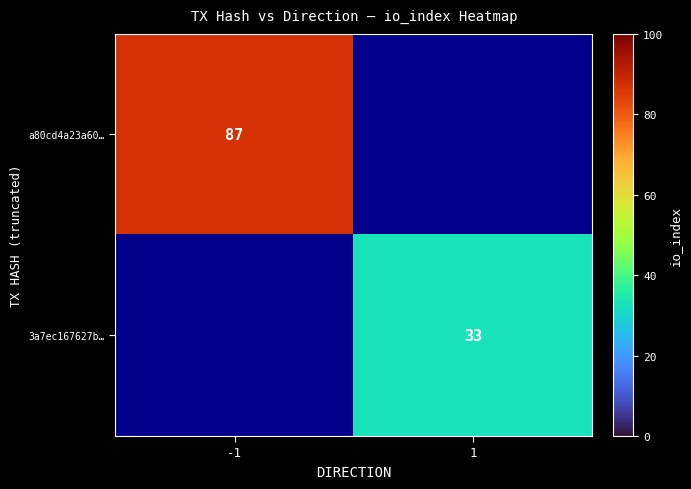

True or false: 3a7ec167627b… has a value of 33 at 1.

True